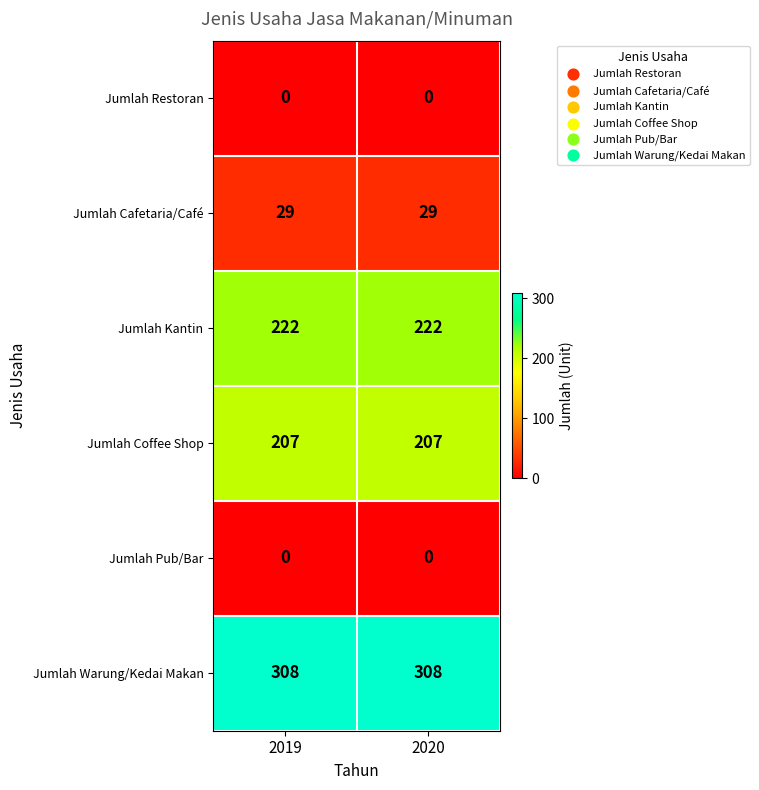

True or false: Jumlah Coffee Shop has a value of 311 at 2020.

False